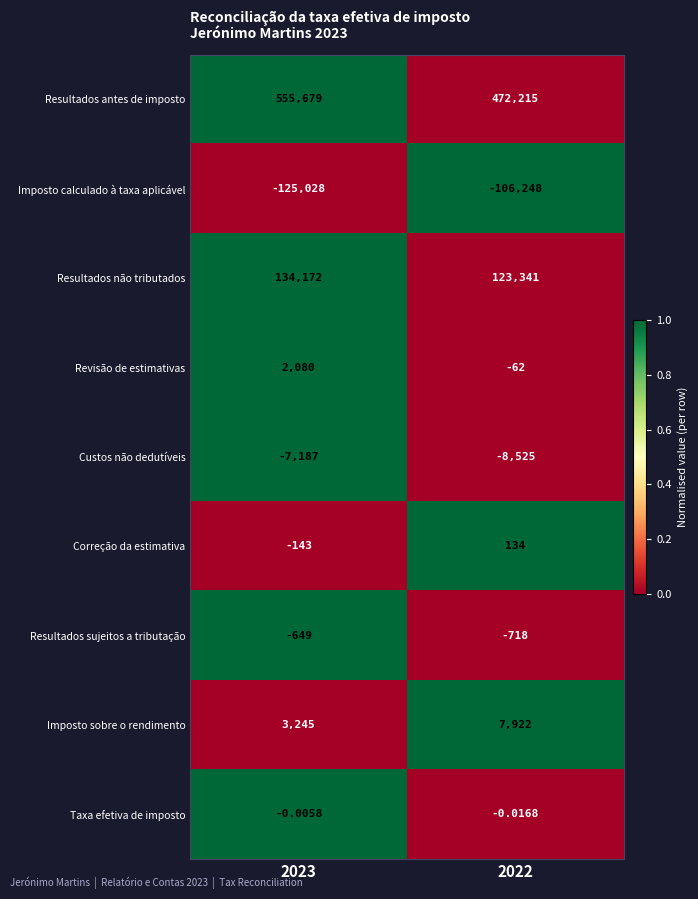

Rank the series at 2022 from highest to lowest value.

Resultados antes de imposto, Resultados não tributados, Imposto sobre o rendimento, Correção da estimativa, Taxa efetiva de imposto, Revisão de estimativas, Resultados sujeitos a tributação, Custos não dedutíveis, Imposto calculado à taxa aplicável